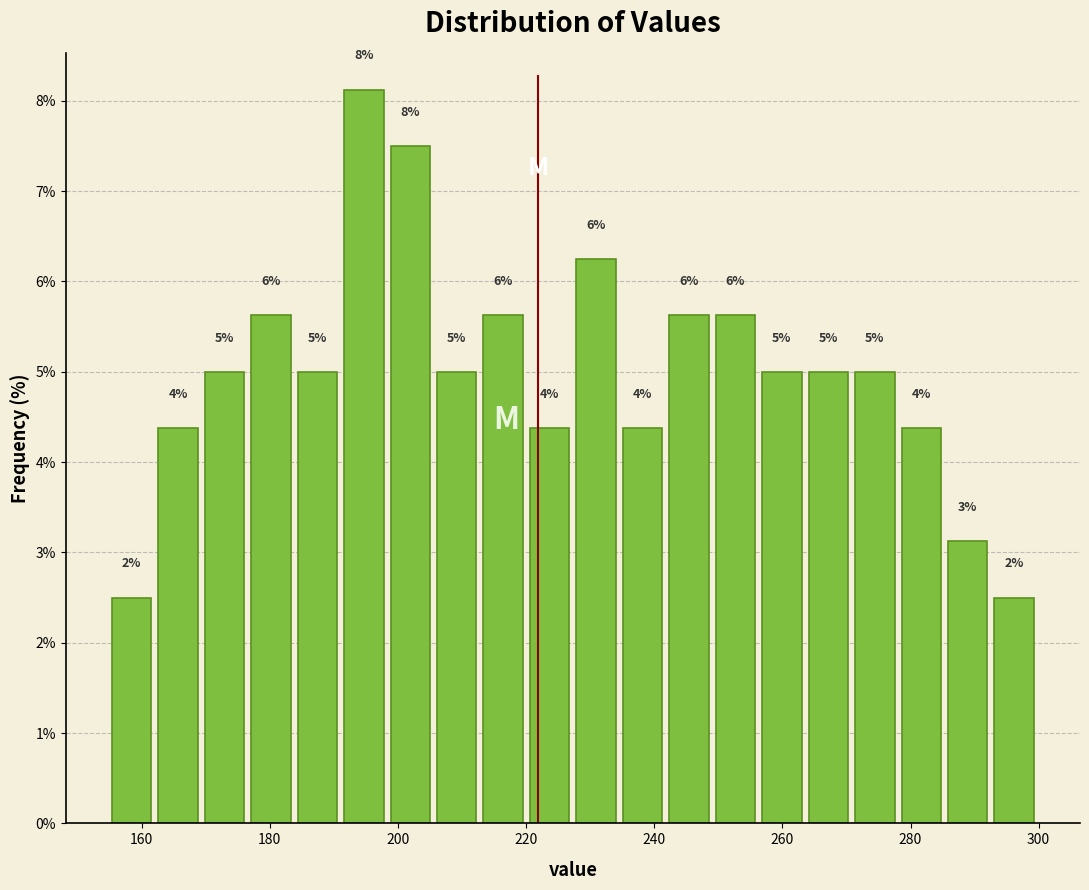

Read against the x-axis, roughly where is the centre of the tallest bar?

194